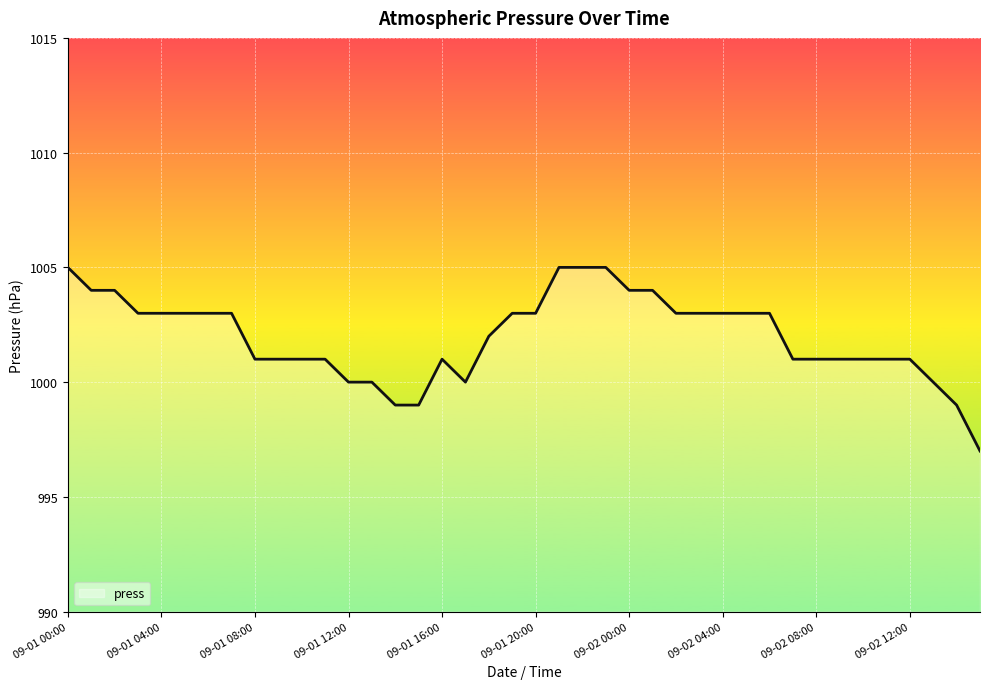

List the labels in order of value, largest first.

09-01 00:00, 21, 22, 23, 09-01 04:00, 09-01 08:00, 24, 25, 09-01 12:00, 09-01 16:00, 09-01 20:00, 09-02 00:00, 09-02 04:00, 19, 20, 26, 27, 28, 29, 30, 18, 09-02 08:00, 09-02 12:00, 10, 11, 16, 31, 32, 33, 34, 35, 36, 12, 13, 17, 37, 14, 15, 38, 39